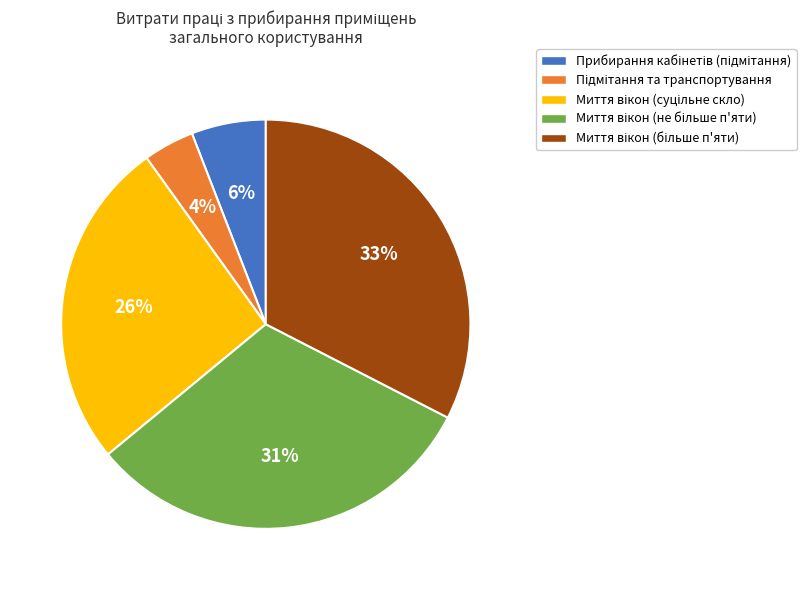

Does any single category account for the majority?

No